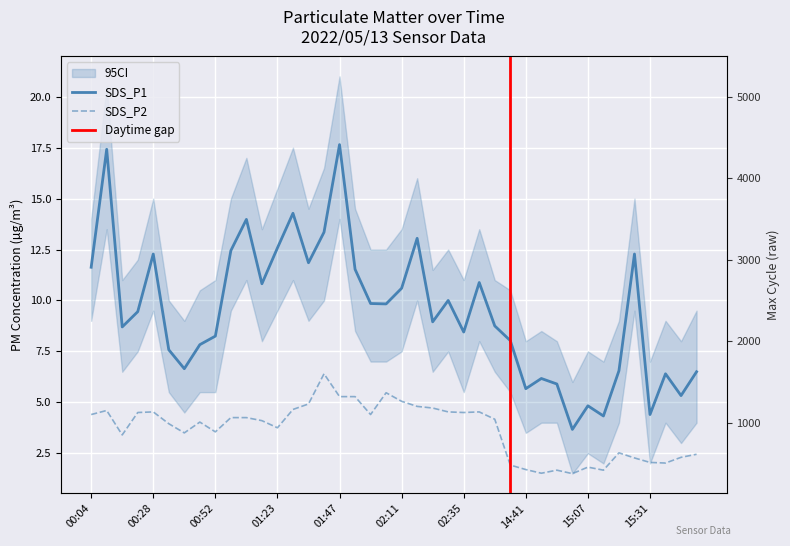

Where does the SDS_P1 series first go above 9?

00:04